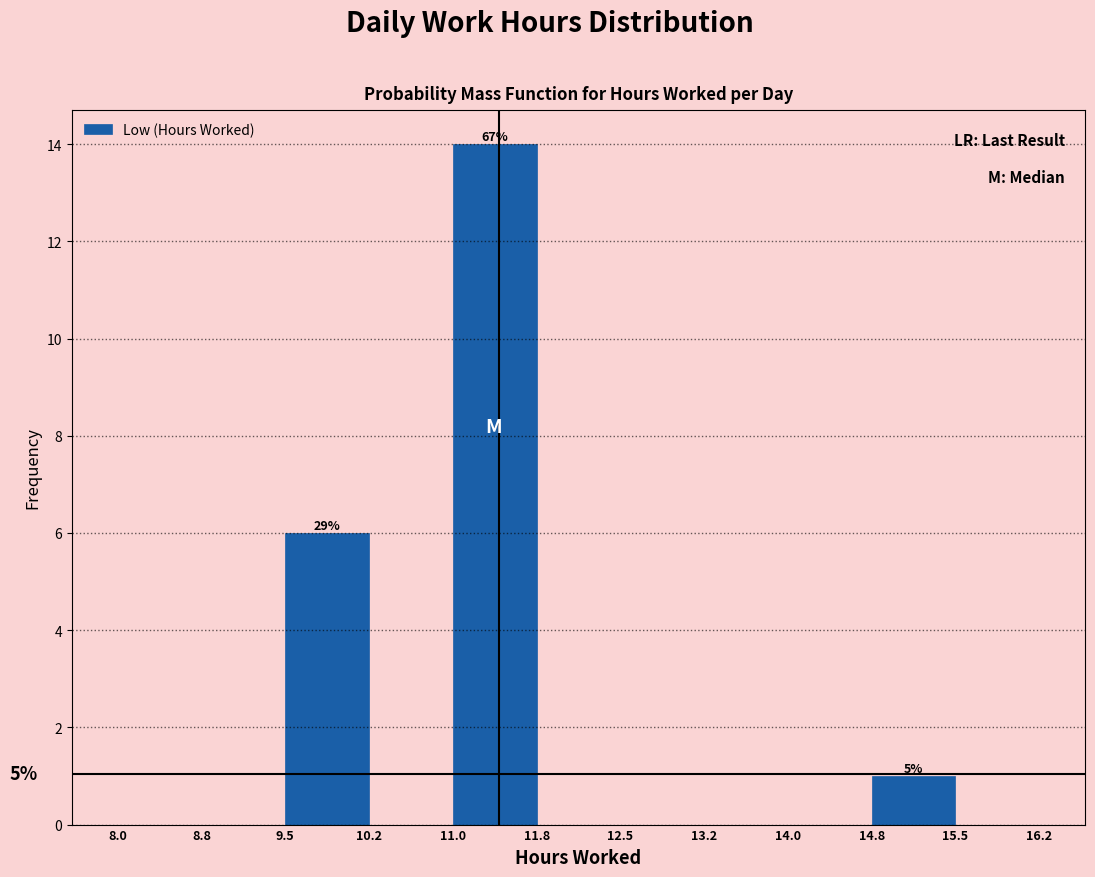

Over which range of the x-axis is the bar tallest?

11.0 to 11.8